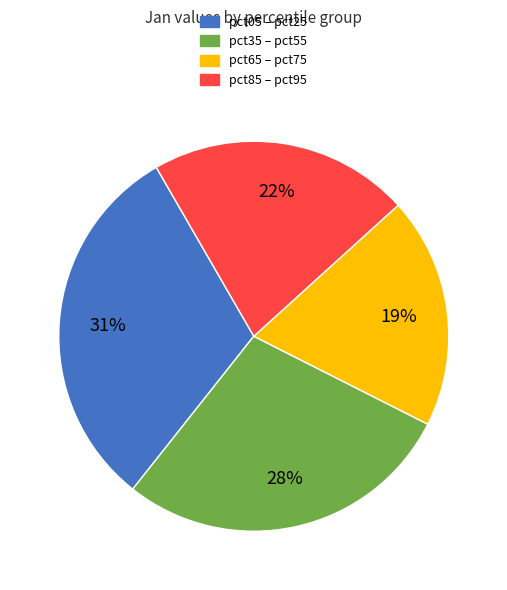

Count the number of slices in the pie.

4